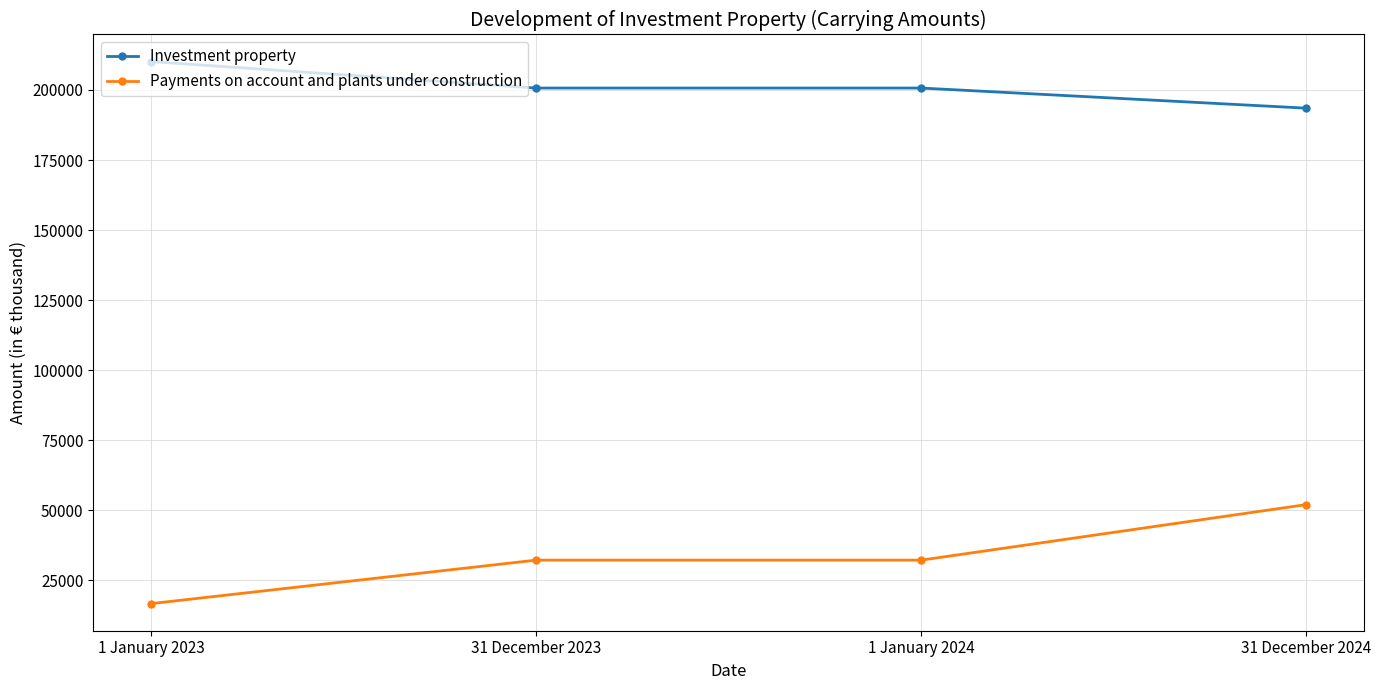

How many categories are shown in the chart?

4